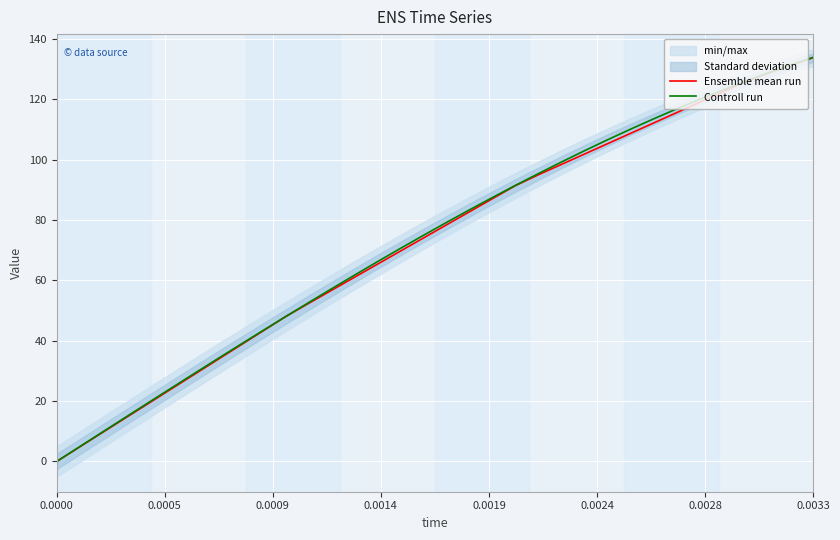

At how many categories does at least one series exceed 109?

9